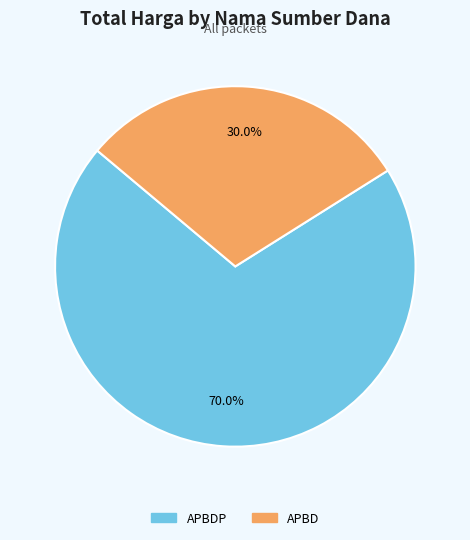

What percentage do APBD and APBDP together represent?

100.0%